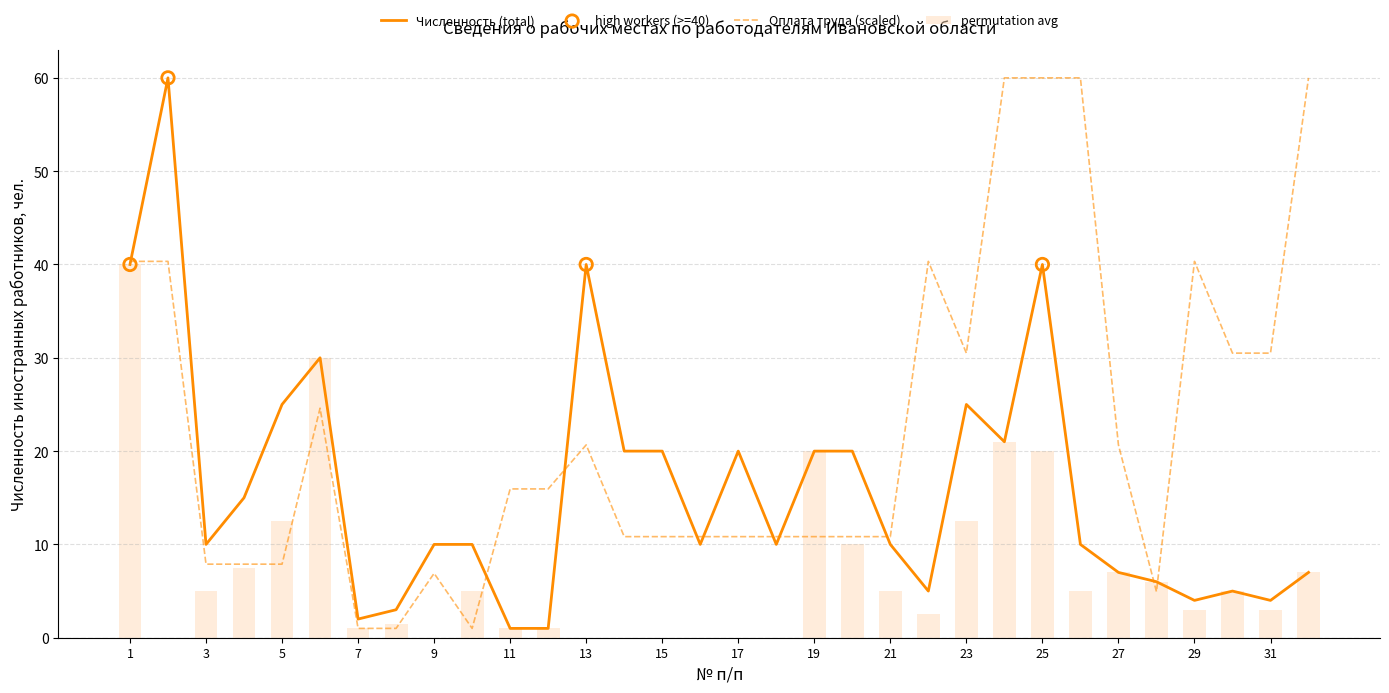

What is the total value across all series at 19?

30.8